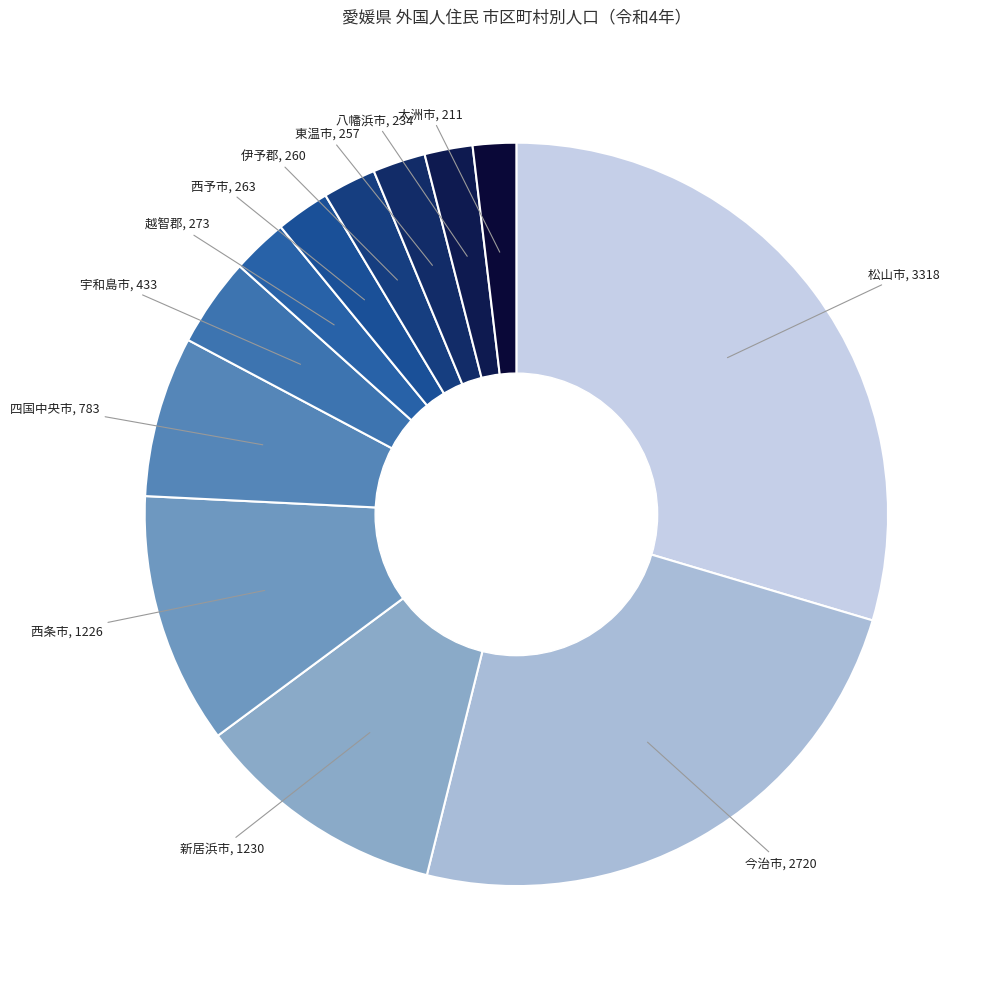

What is the ratio of the value at 西予市, 263 to the value at 越智郡, 273?

1.0